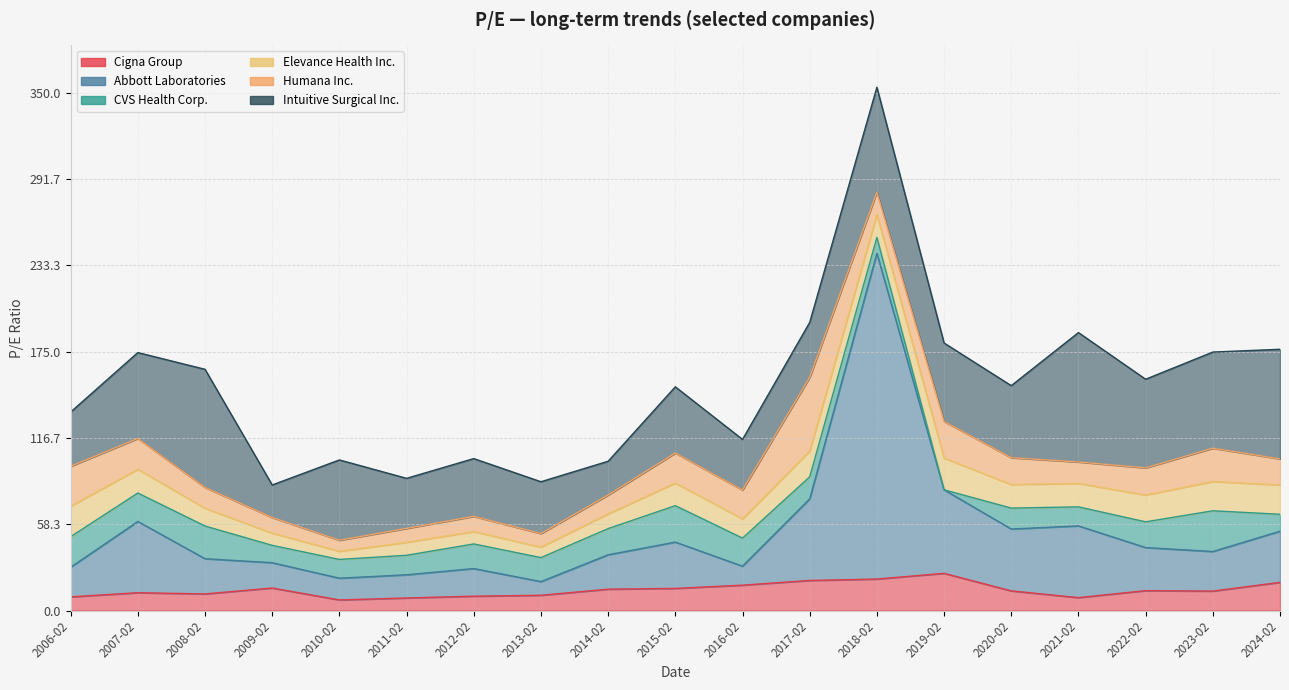

Which series ends up on top after the final intersection of Intuitive Surgical Inc. and Abbott Laboratories?

Intuitive Surgical Inc.